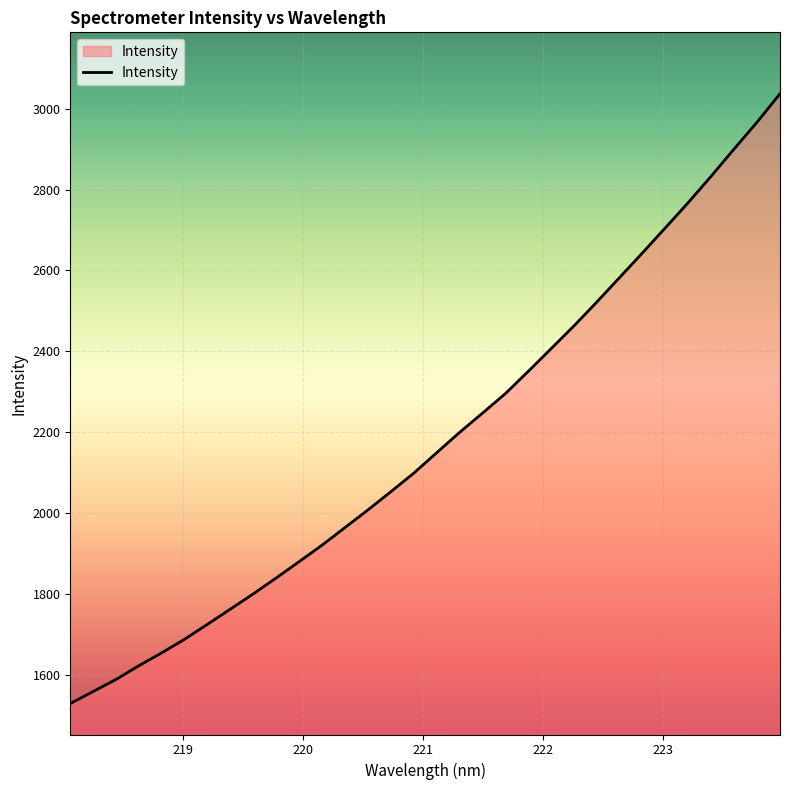

What is the difference between the maximum and minimum values?

1507.9